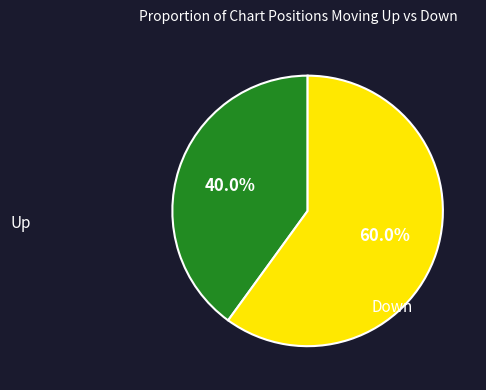

Is there a majority slice in this chart?

Yes